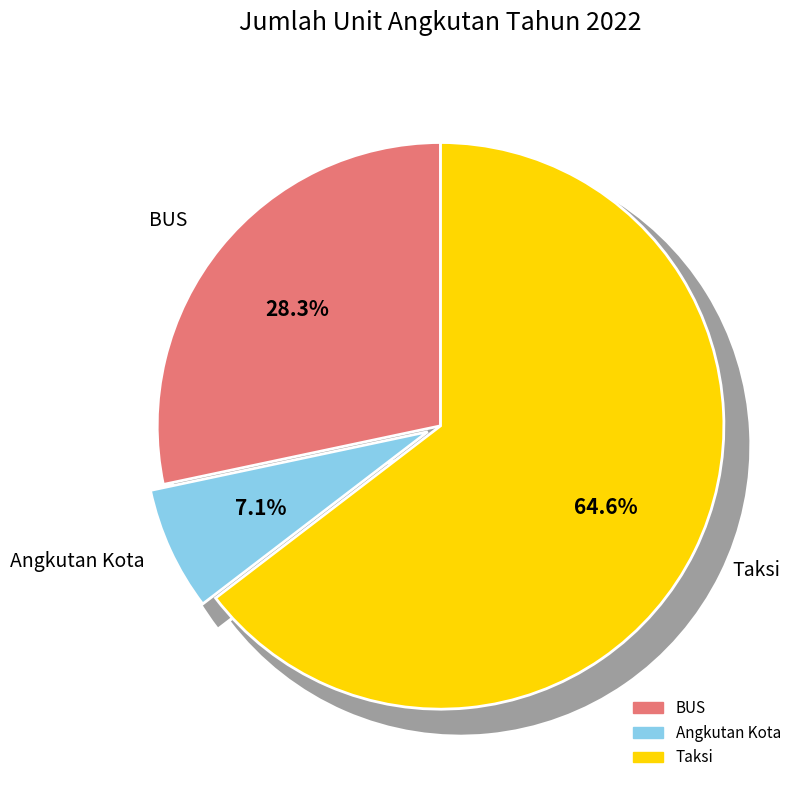

What portion of the pie excludes BUS?

71.7%